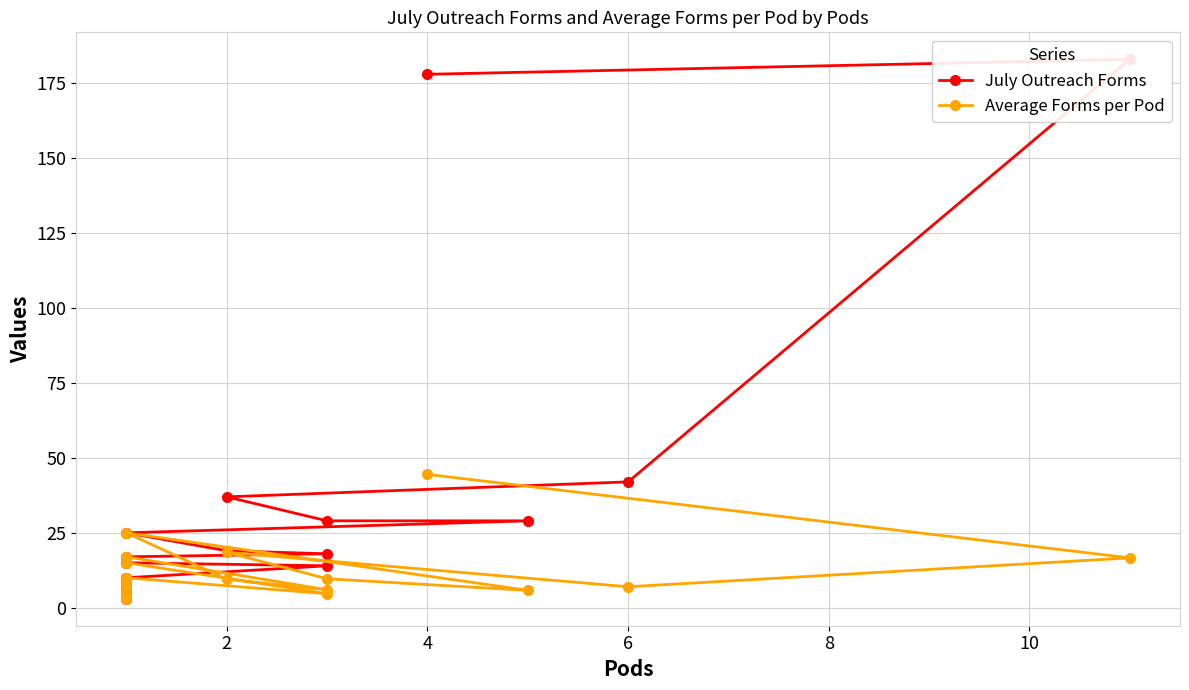

List the series in order of their peak value, lowest first.

Average Forms per Pod, July Outreach Forms